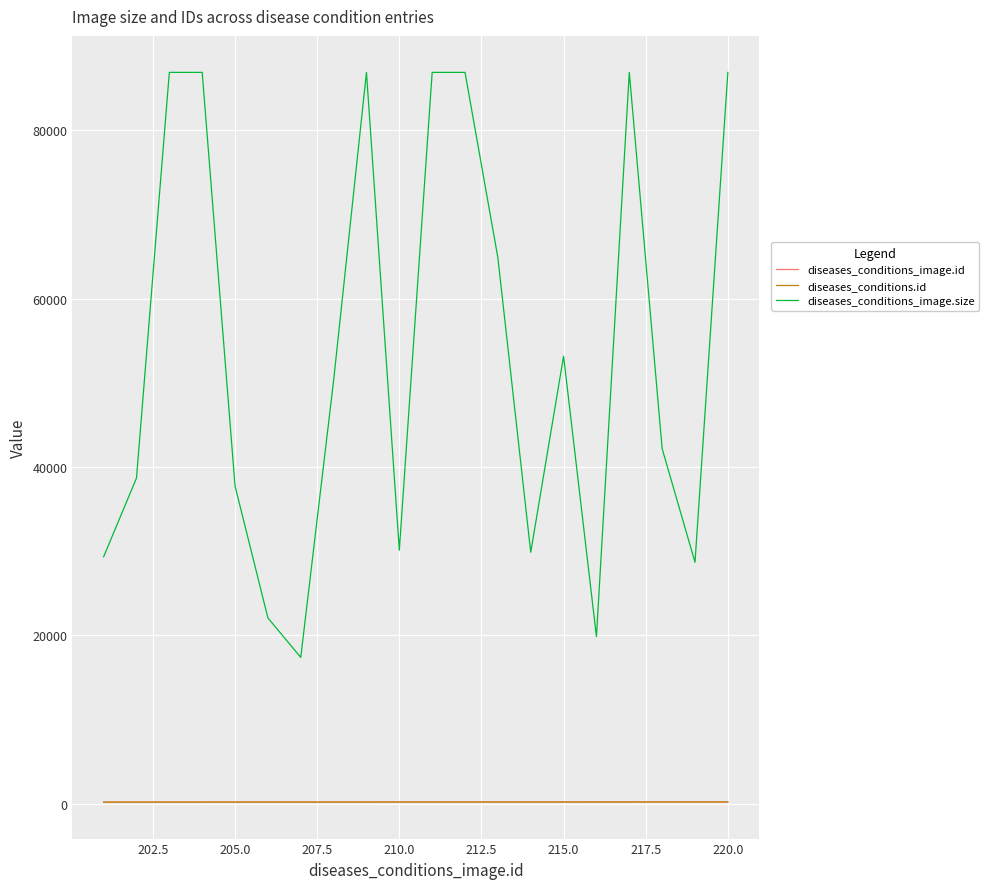

How many lines are shown in the chart?

3